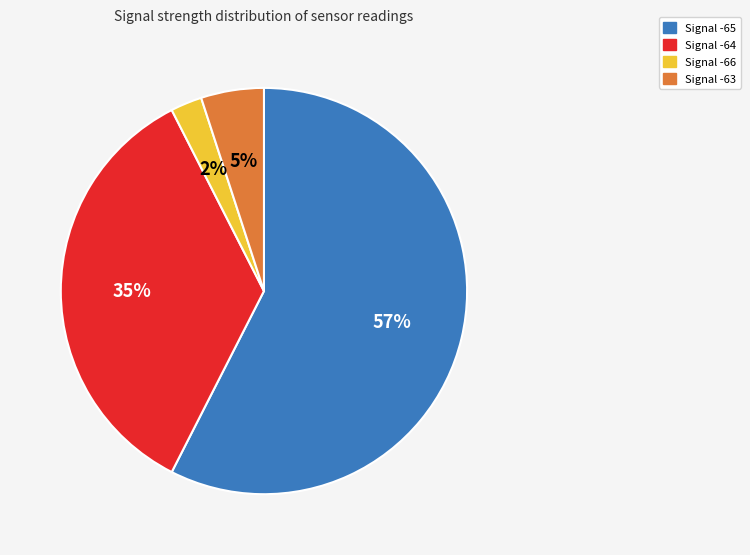

How many slices are in this pie chart?

4